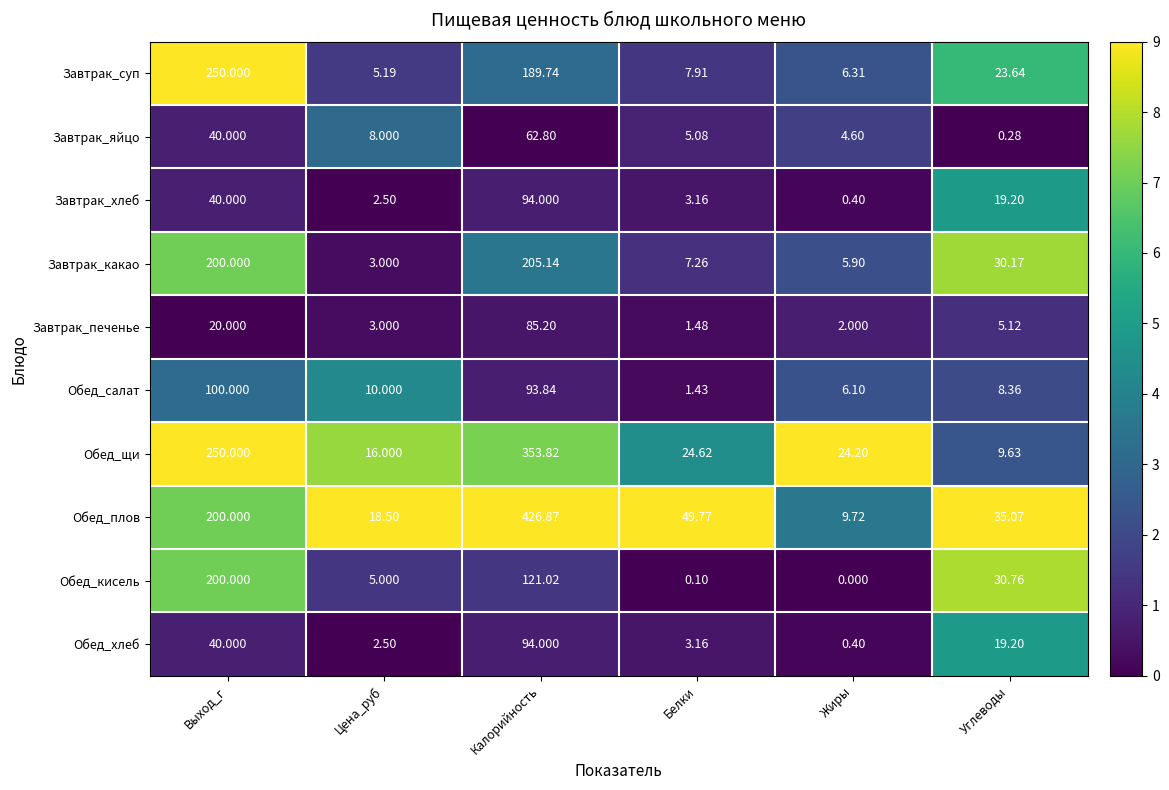

Which series has the widest spread of values?

Обед_плов